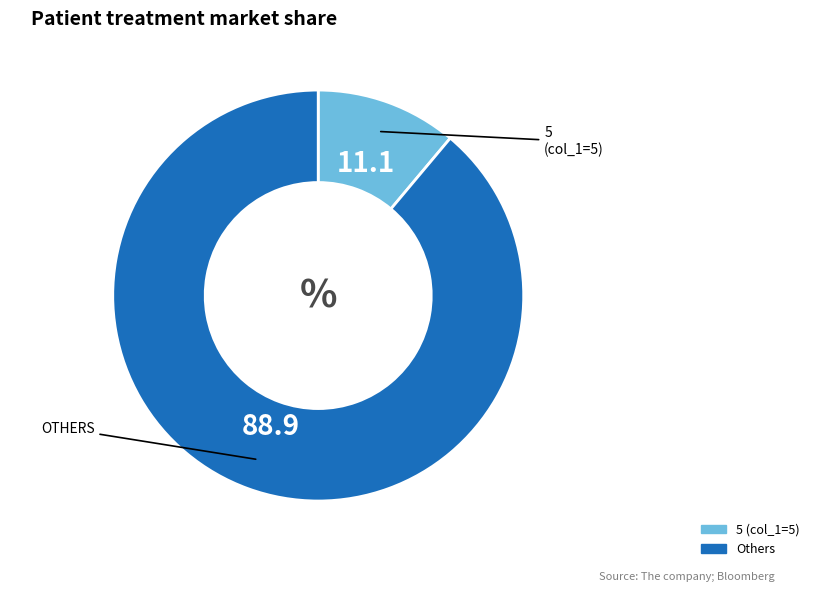

Does any single category account for the majority?

Yes